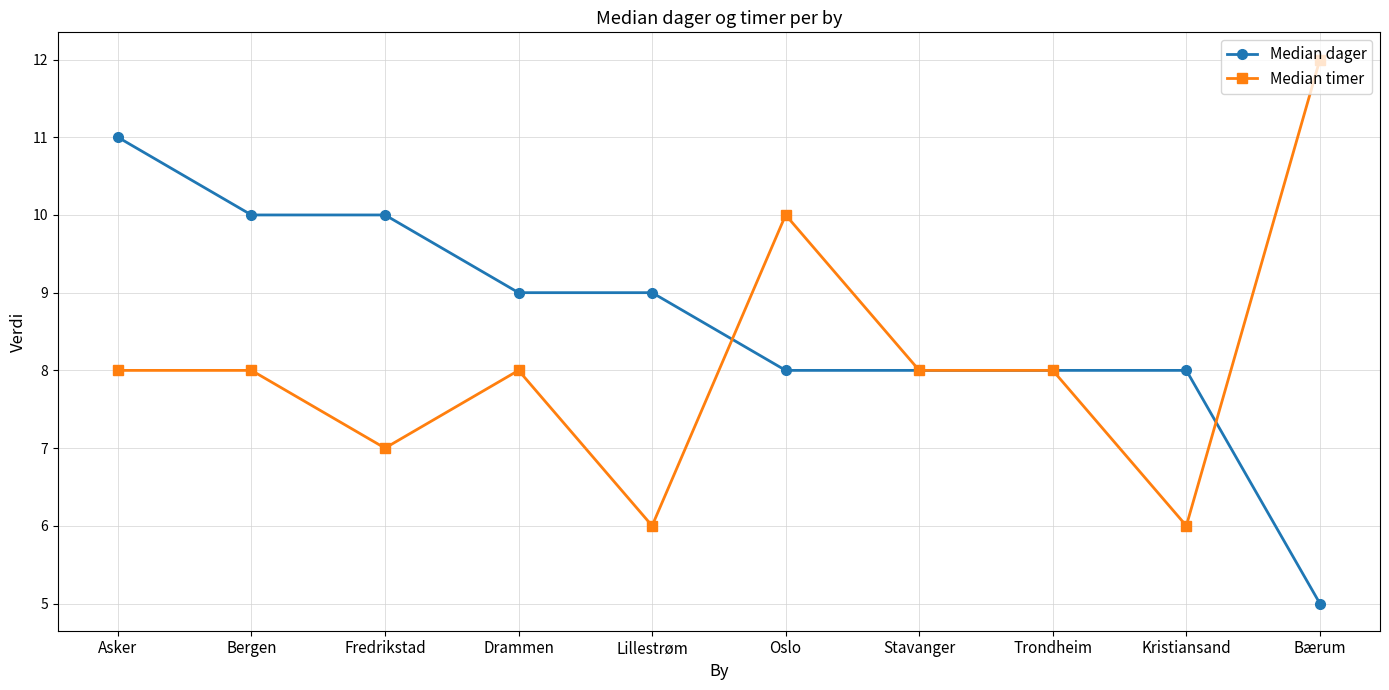

True or false: Median dager and Median timer intersect in this chart.

True